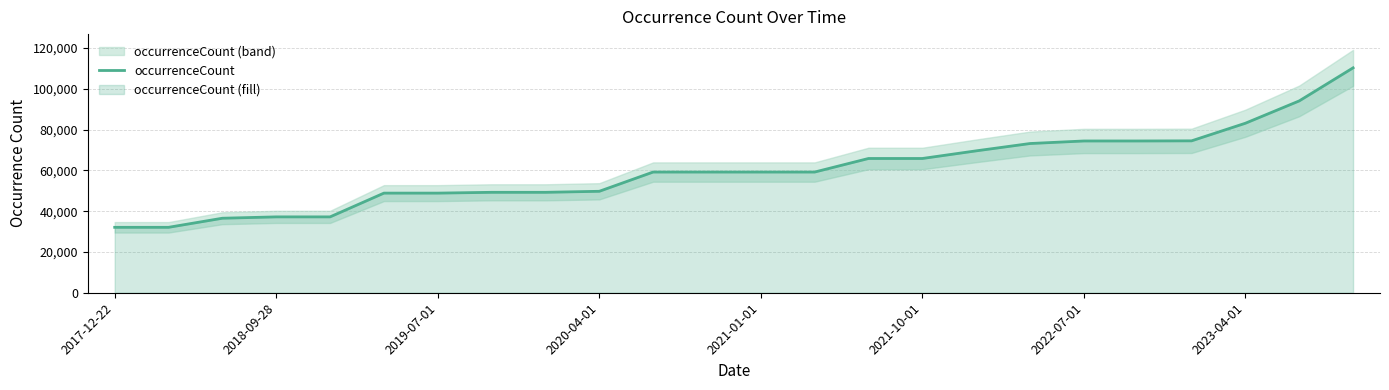

Count the number of categories in the chart.

24